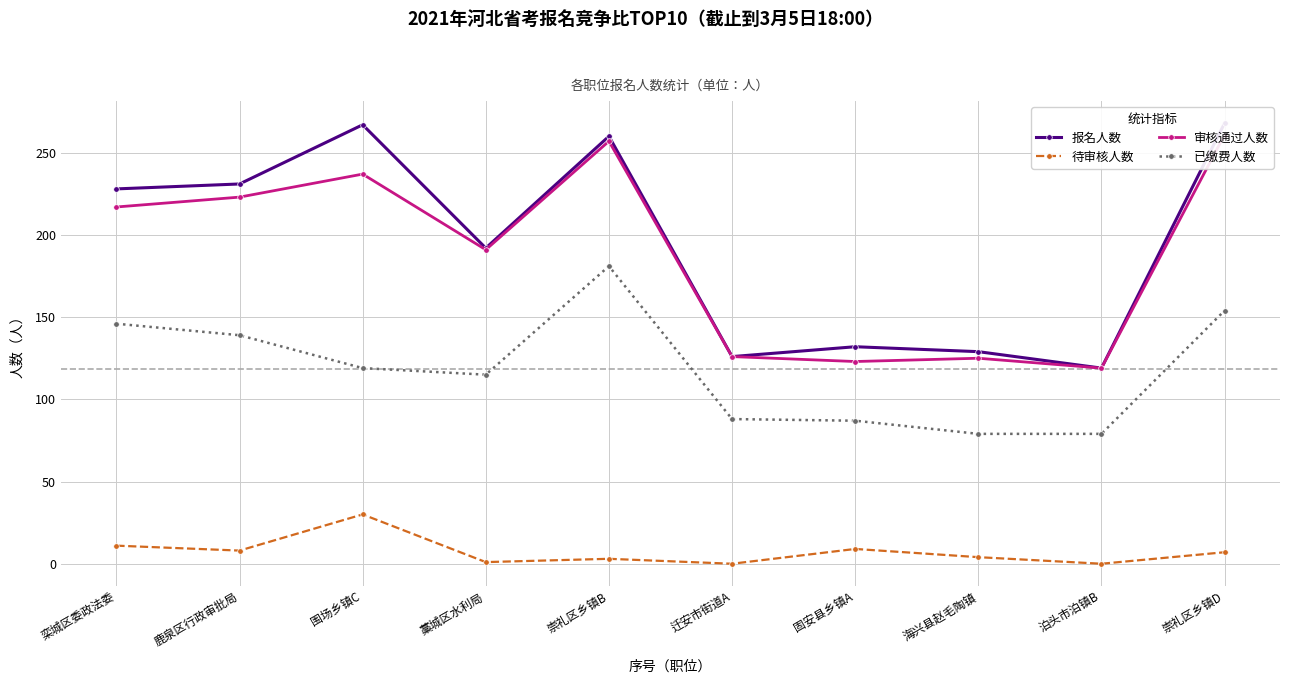

What are all the series names shown in the legend?

报名人数, 待审核人数, 审核通过人数, 已缴费人数